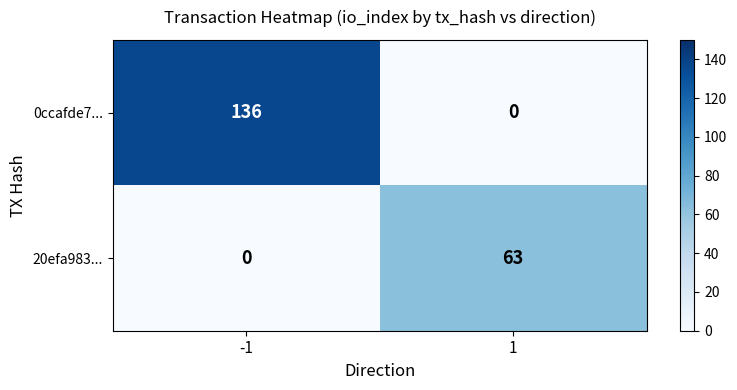

True or false: 20efa983... has a value of 105 at 1.

False